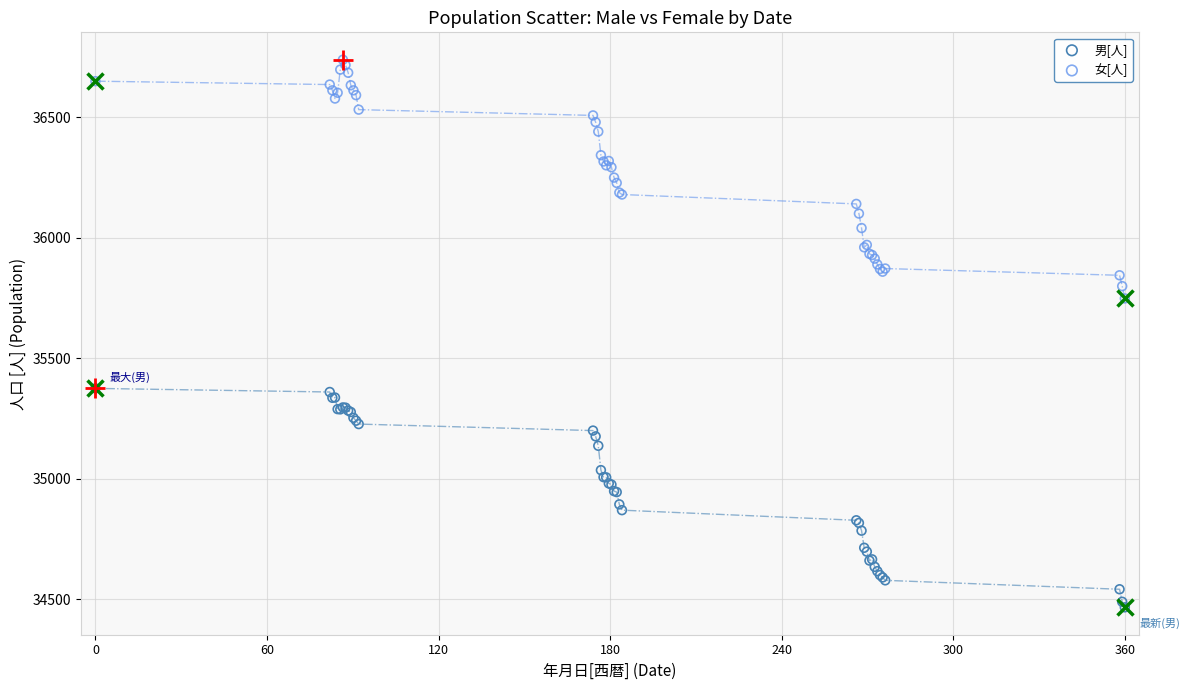

Across all series, what Y value is closest to 35602?

35748